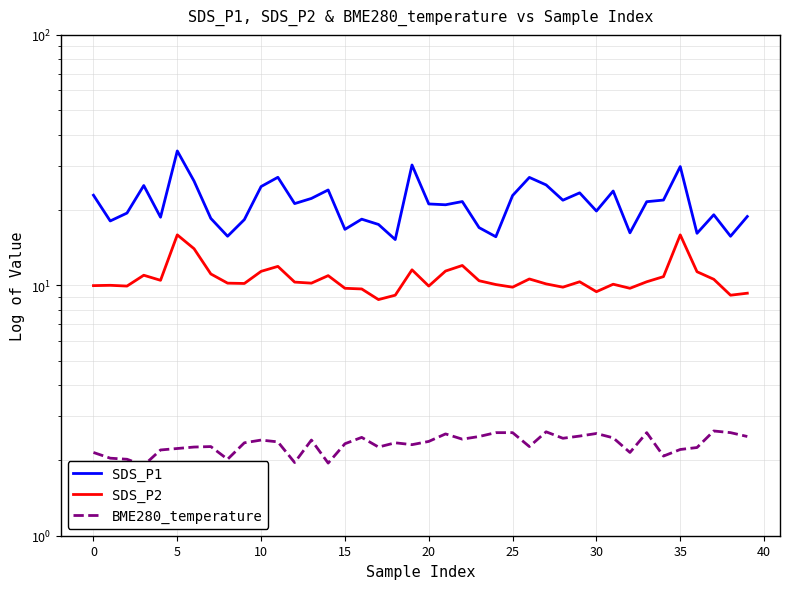

True or false: SDS_P1 and BME280_temperature intersect in this chart.

False